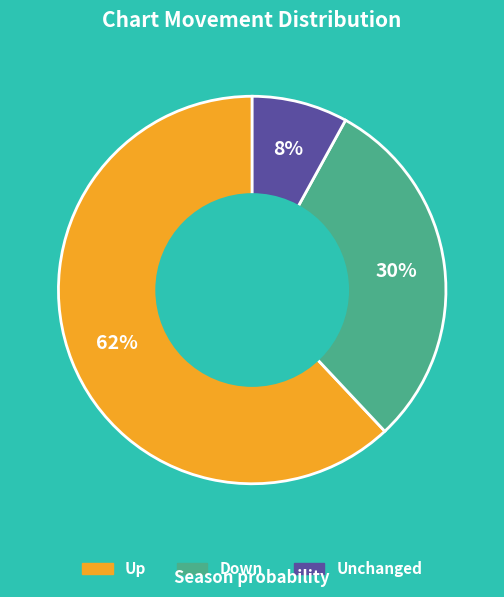

Is there a majority slice in this chart?

Yes